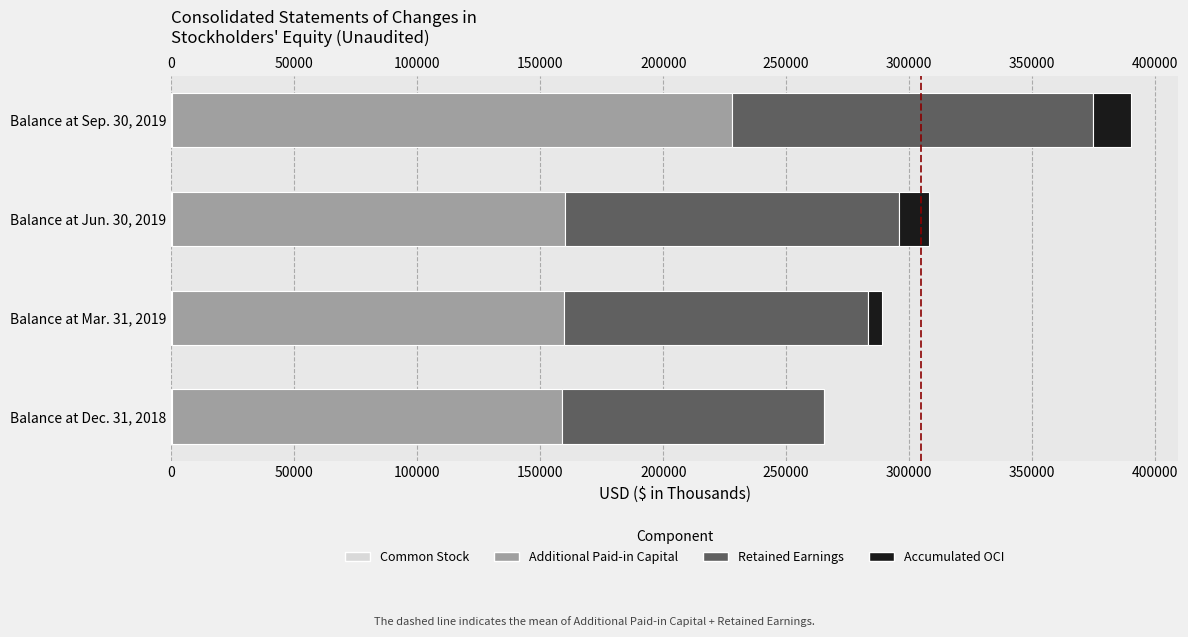

Count the number of data series in this chart.

4